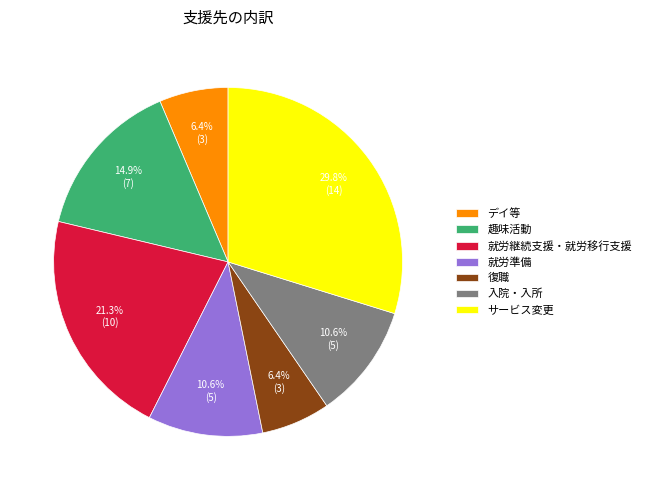

What is the largest slice in the pie chart?

サービス変更